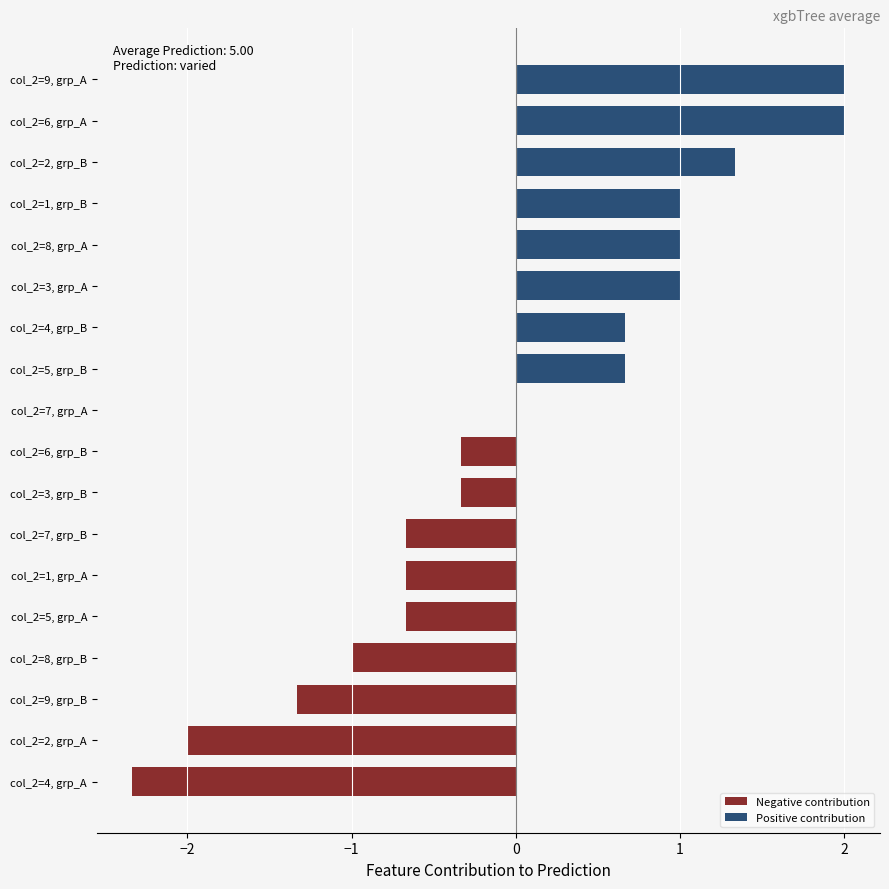

Which series has the largest total across all categories?

Positive contribution